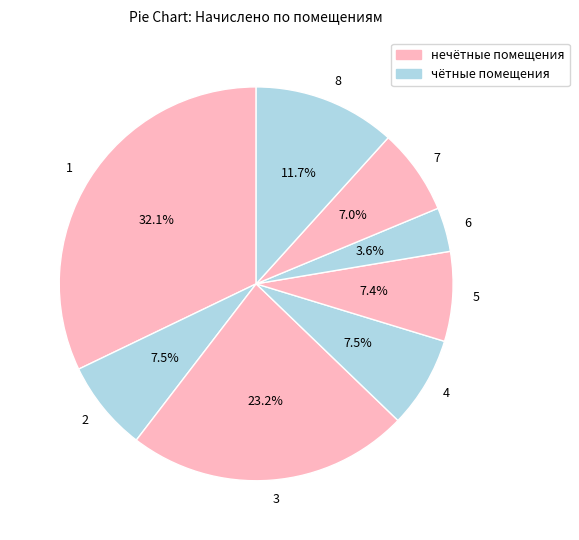

How many slices are in this pie chart?

8